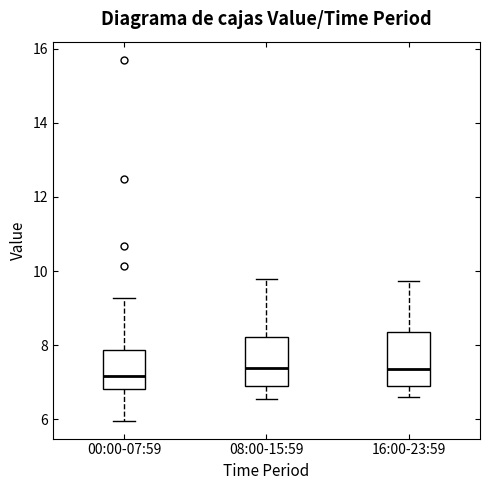

Reading left to right, transcribe this box plot: for each box, give where its median line is, the range the box spans, and where its two whiskers end, as read against the y-axis. The values are not printed on the chart, so give them approximately, as read against the axis.

00:00-07:59: median 7.2, box 6.8 to 7.8, whiskers 6.0 to 9.2
08:00-15:59: median 7.4, box 7.0 to 8.2, whiskers 6.6 to 9.8
16:00-23:59: median 7.4, box 6.8 to 8.4, whiskers 6.6 to 9.8